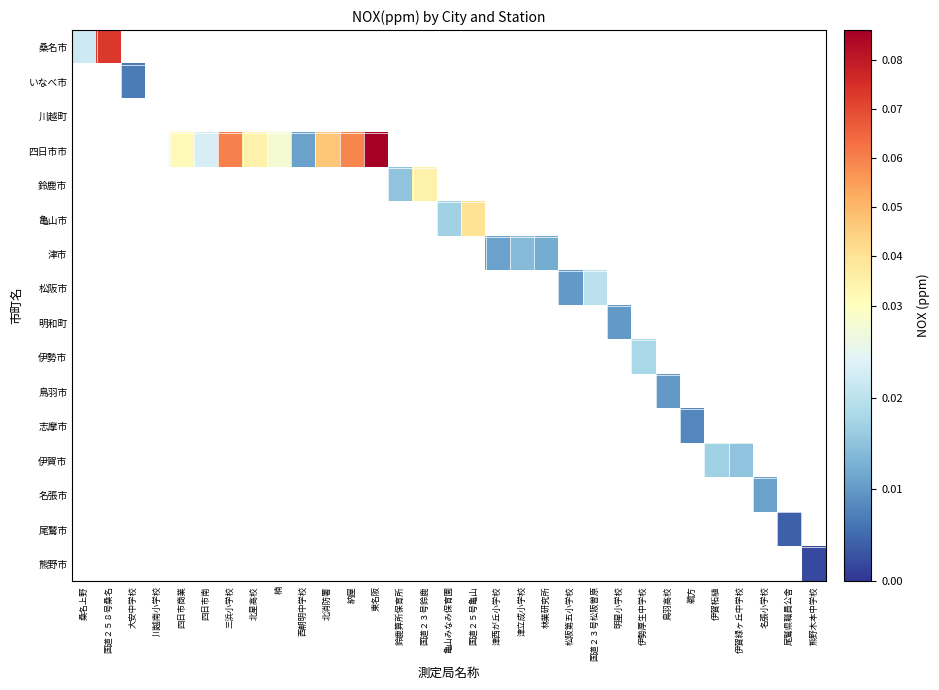

Is the value of 津市 at 西朝明中学校 greater than the value of いなべ市 at 松阪第五小学校?

No